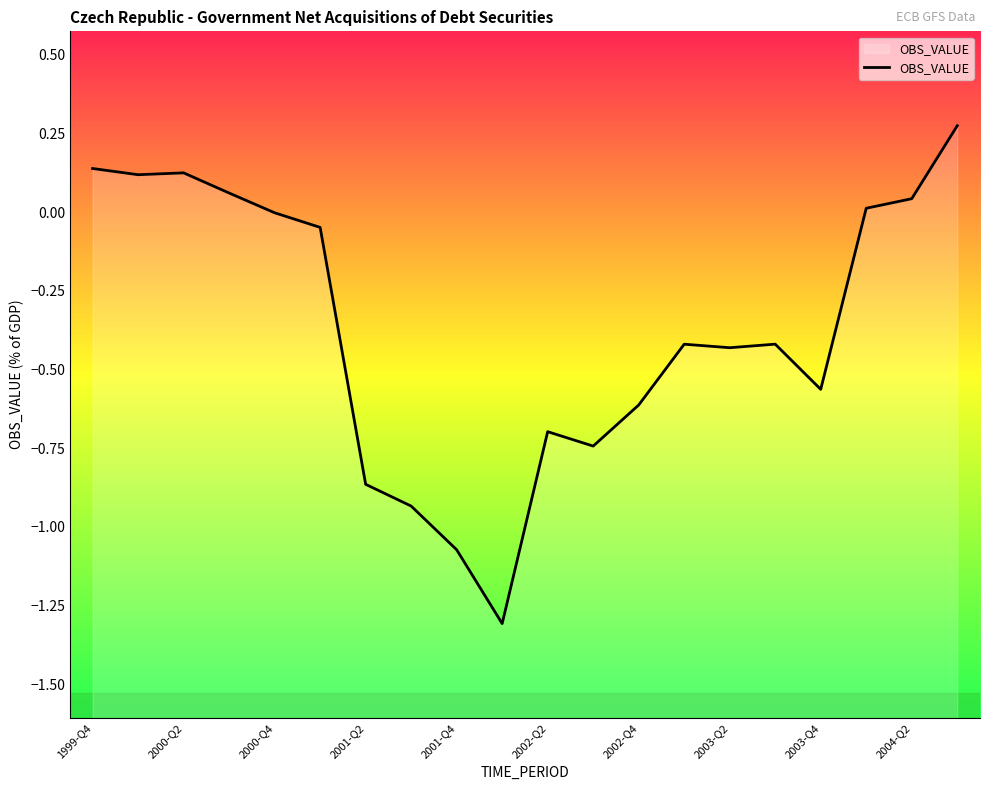

What is the difference between the maximum and minimum values?

1.6